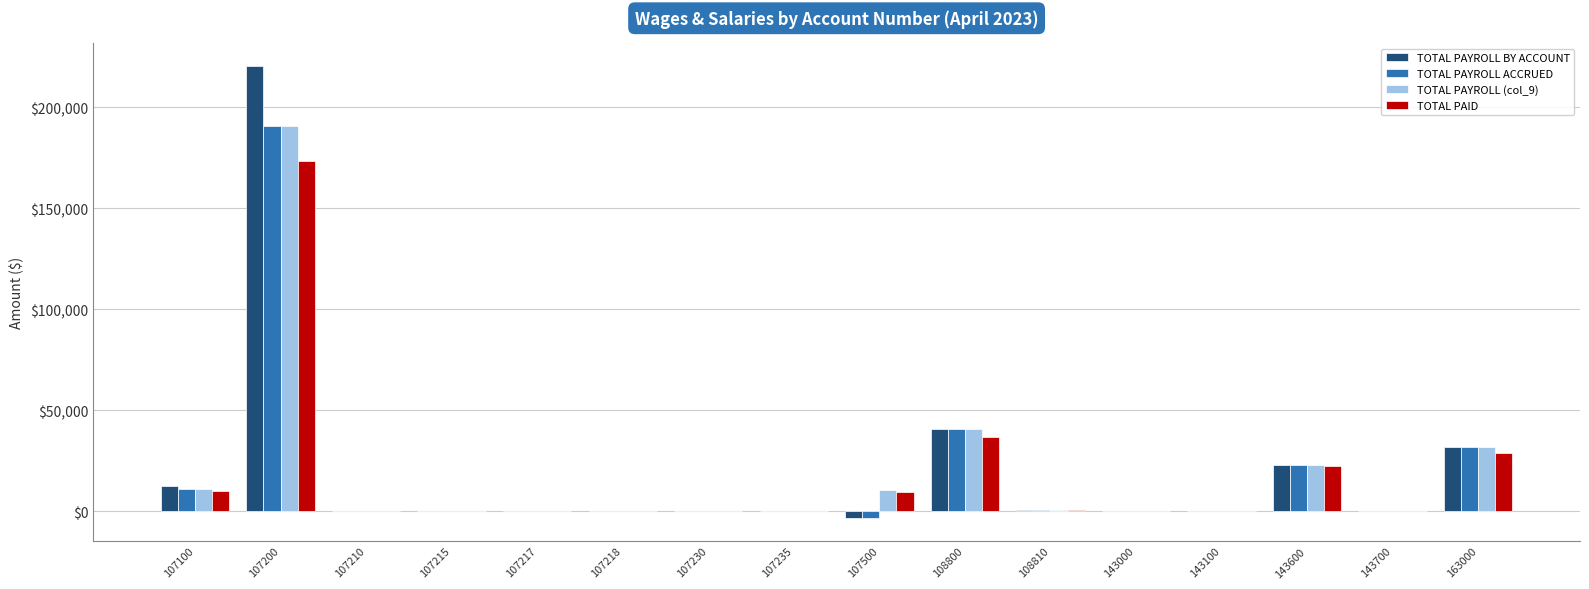

Is it true that TOTAL PAYROLL BY ACCOUNT equals 0.0 at 107217?

True